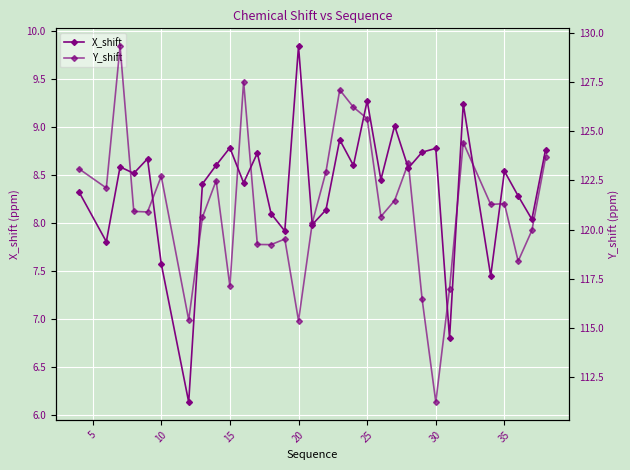

What is the average value of the Y_shift series?

121.2